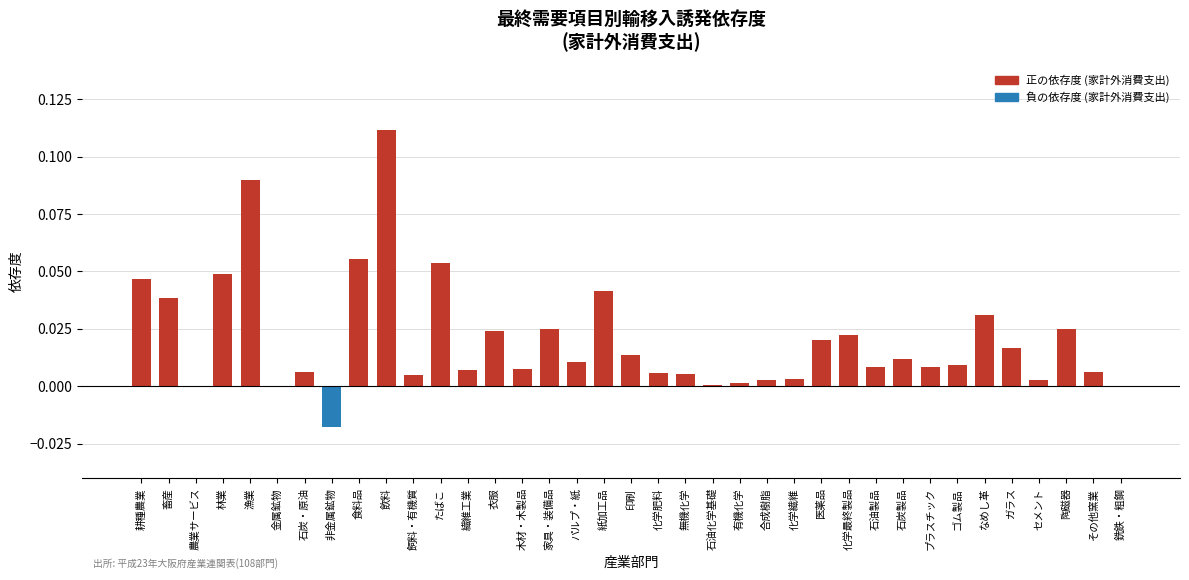

Between 紙加工品 and 金属鉱物, which is larger?

紙加工品